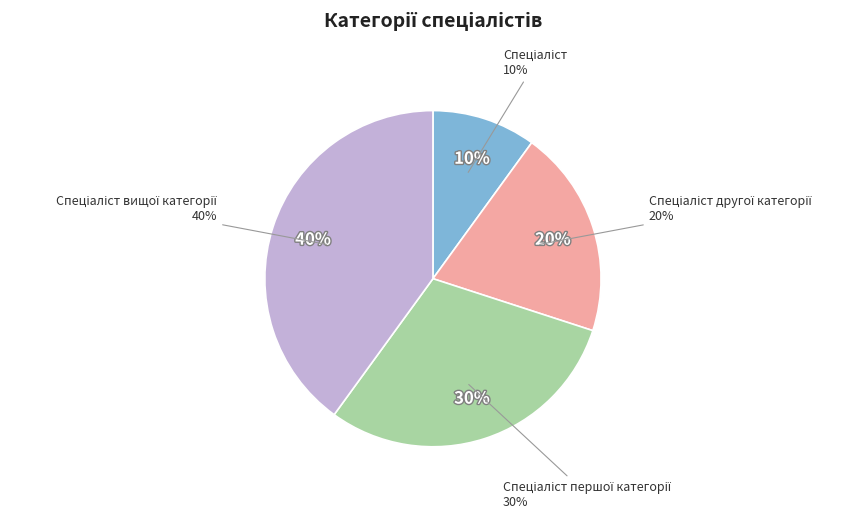

What is the largest slice in the pie chart?

Спеціаліст вищої категорії